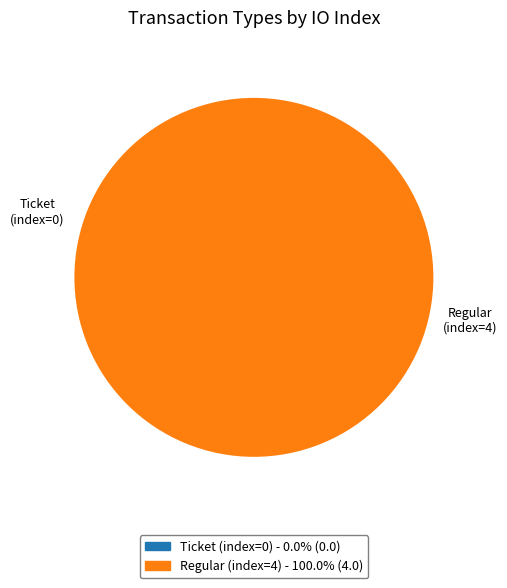

The Ticket (index=0) slice represents 0% of the pie. True or false?

True